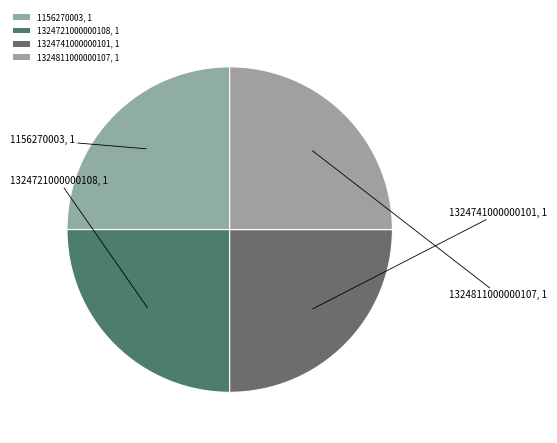

Count the number of slices in the pie.

4